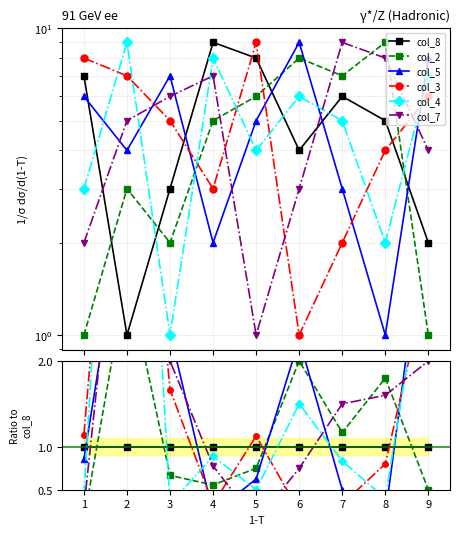

True or false: col_7 has more than 0 interior local peaks.

True